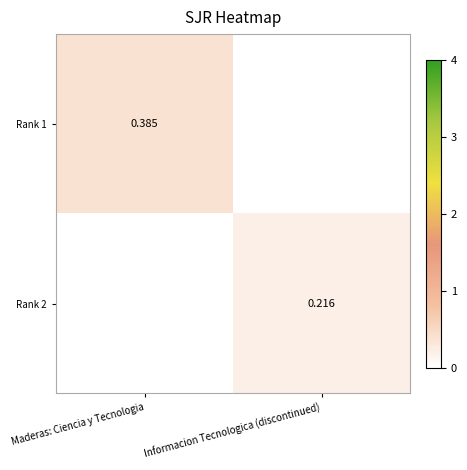

Is it true that Rank 1 equals 0.4 at Maderas: Ciencia y Tecnologia?

True